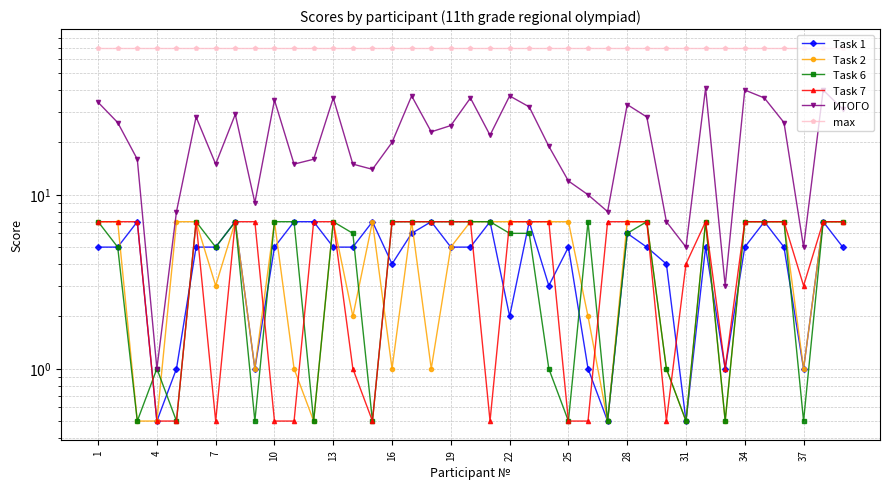

At 26, list the series in order from largest to smallest.

max, ИТОГО, Task 7, Task 1, Task 2, Task 6